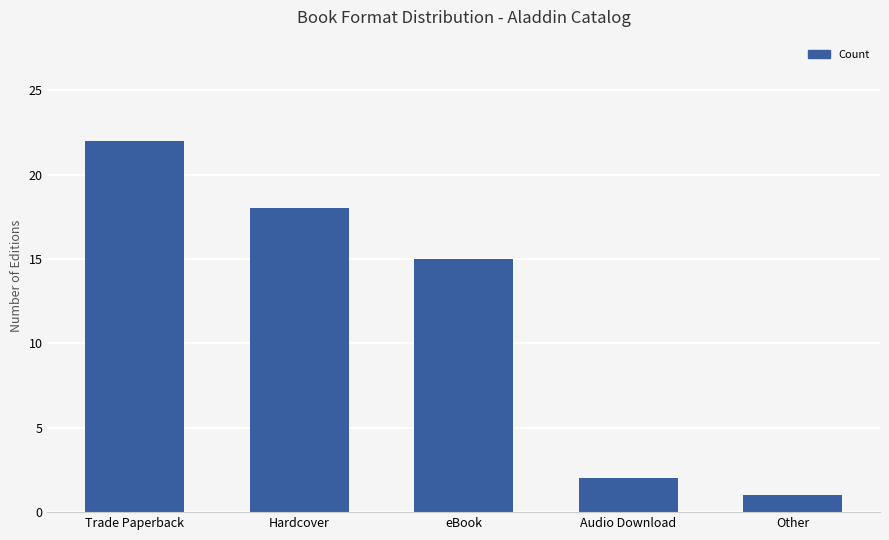

What is the change in value from Trade Paperback to Other?

-21